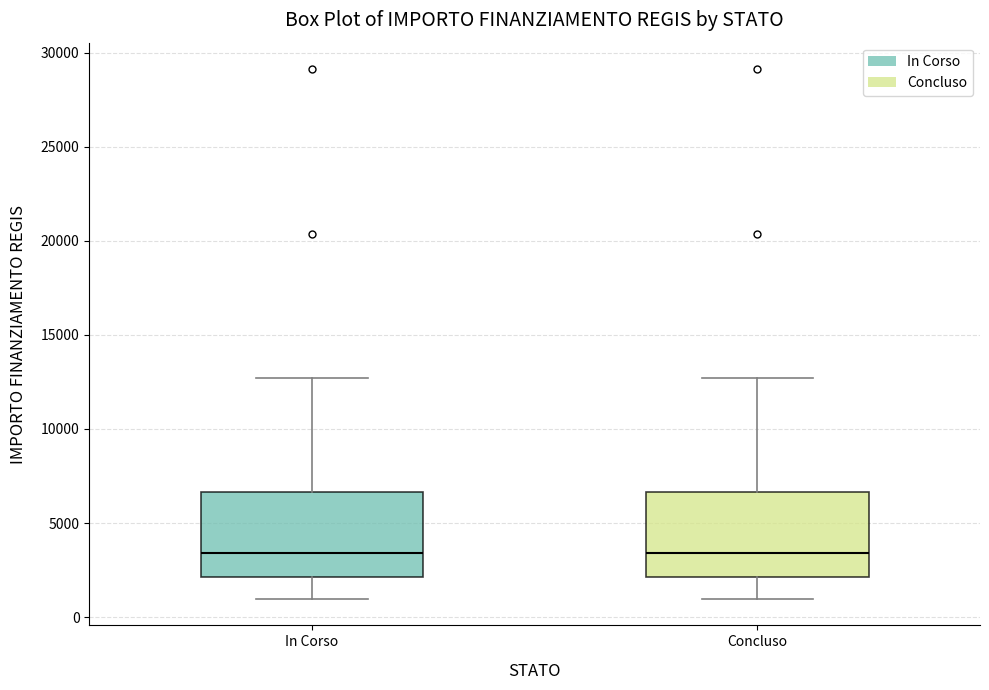

Reading left to right, transcribe this box plot: for each box, give where its median line is, the range the box spans, and where its two whiskers end, as read against the y-axis. The values are not printed on the chart, so give them approximately, as read against the axis.

In Corso: median 3500, box 2000 to 6500, whiskers 1000 to 12500
Concluso: median 3500, box 2000 to 6500, whiskers 1000 to 12500